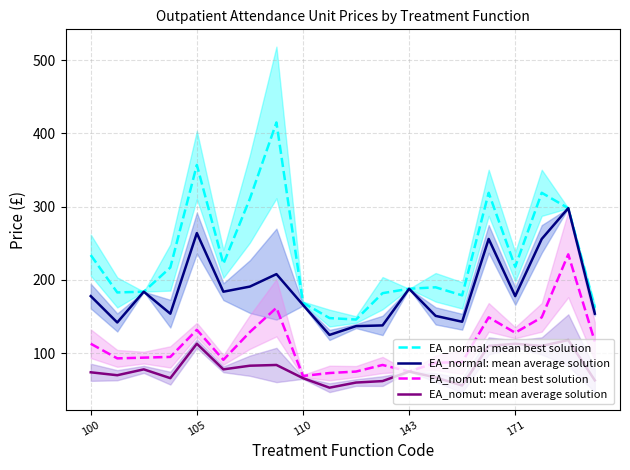

How many values in the EA_nomut: mean average solution series are below 75?

10